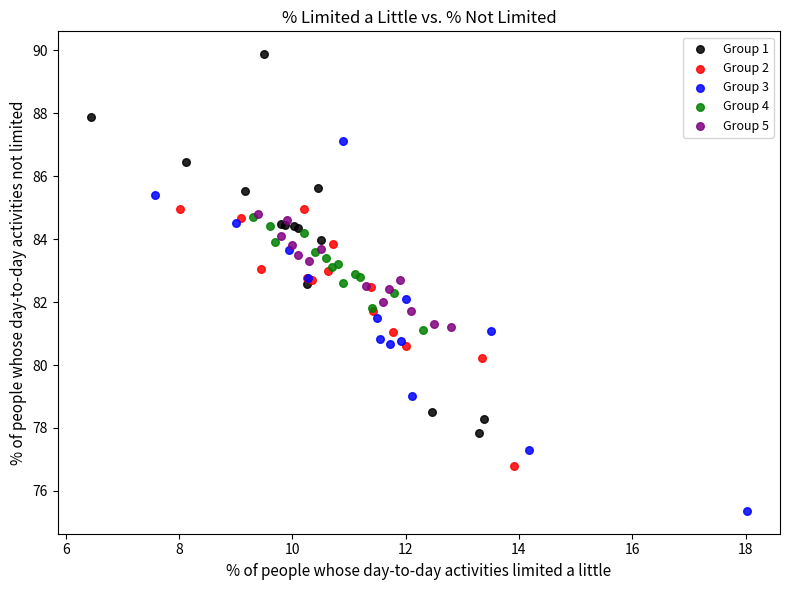

Which series reaches the maximum Y coordinate?

Group 1